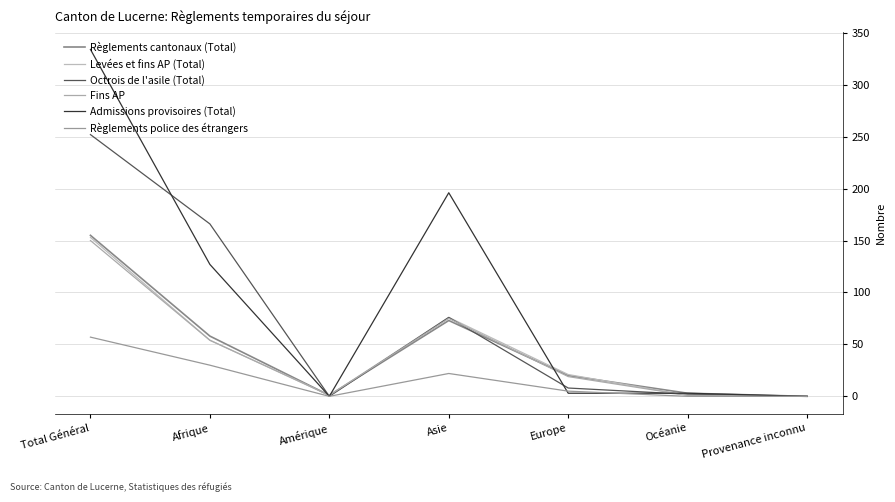

How many lines are shown in the chart?

6